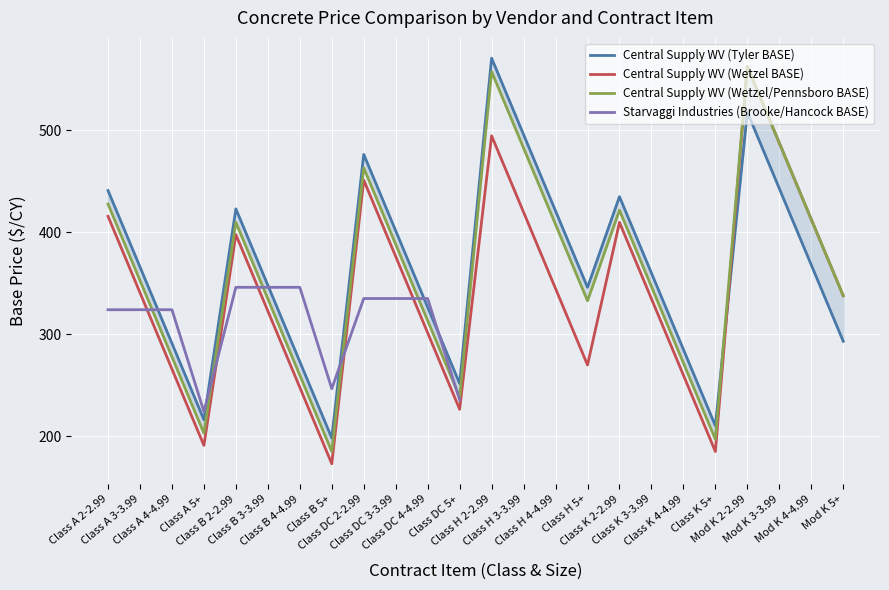

What is the difference between the maximum and second lowest values in the Central Supply WV (Wetzel/Pennsboro BASE) series?

366.0